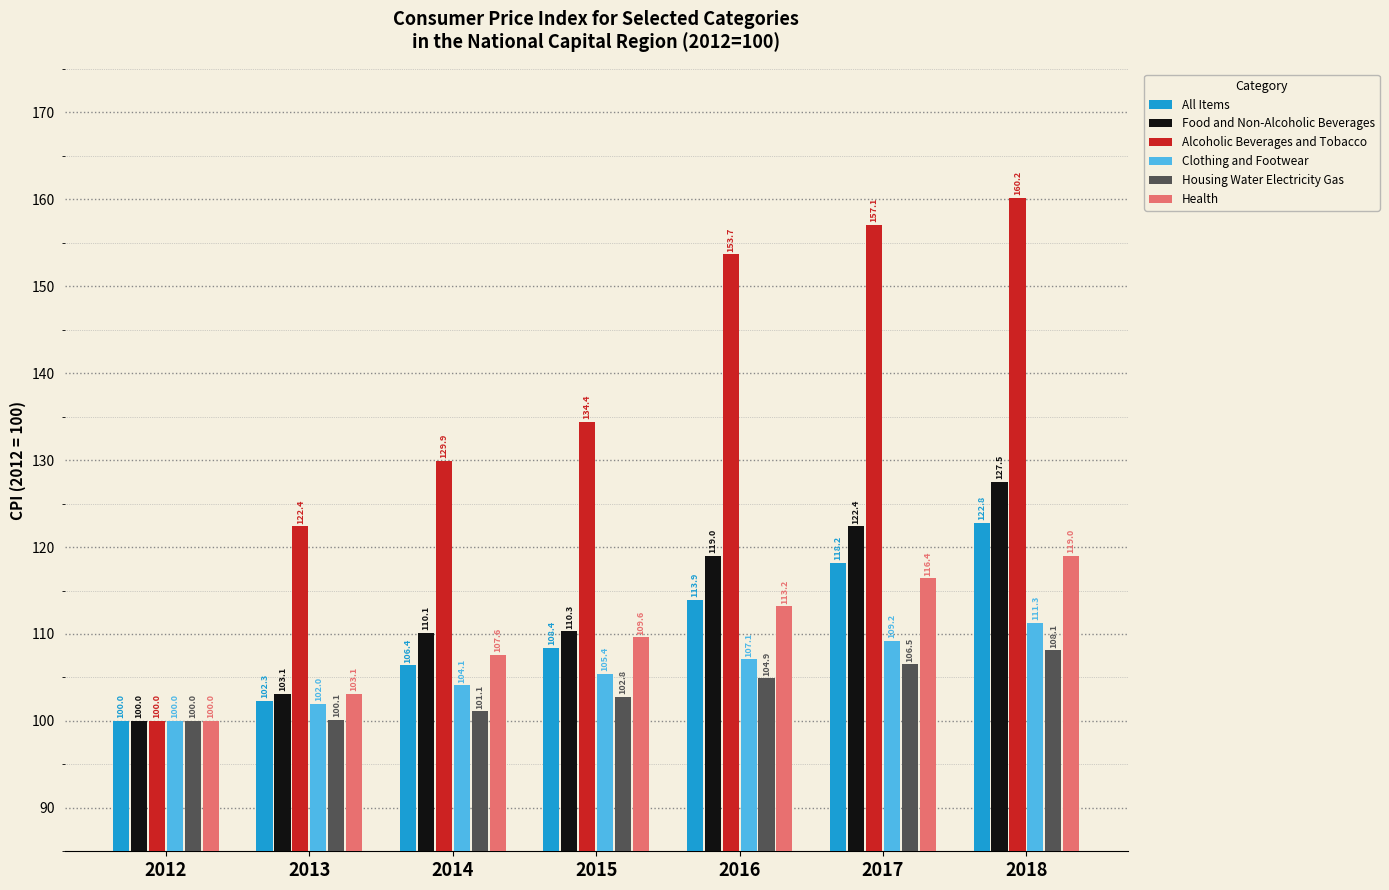

Rank the series by their maximum value, from lowest to highest.

Housing Water Electricity Gas, Clothing and Footwear, Health, All Items, Food and Non-Alcoholic Beverages, Alcoholic Beverages and Tobacco